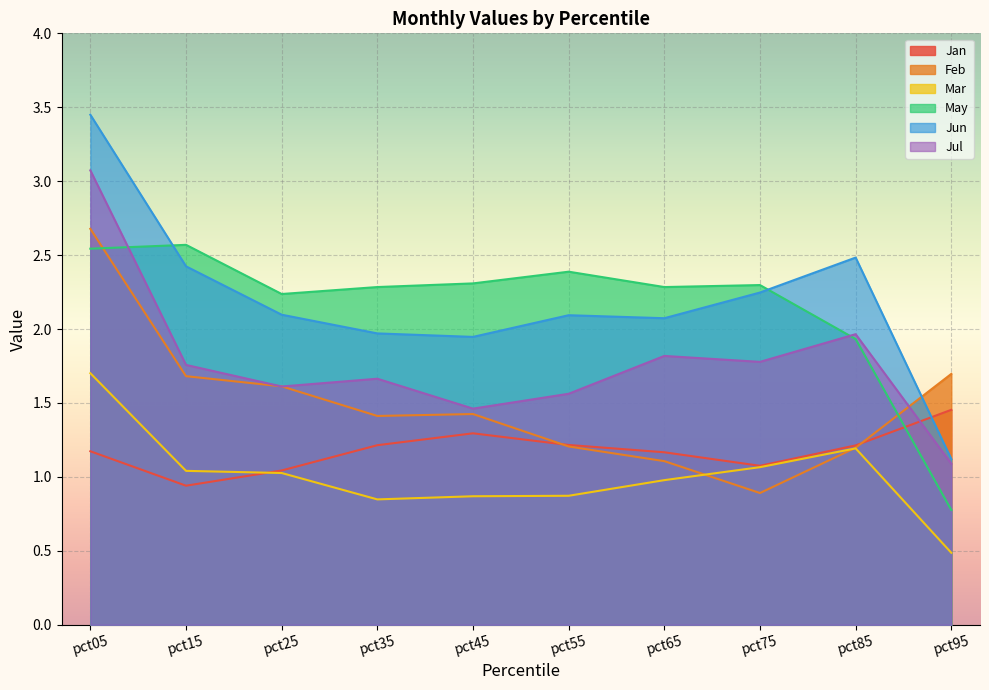

How many lines are shown in the chart?

6